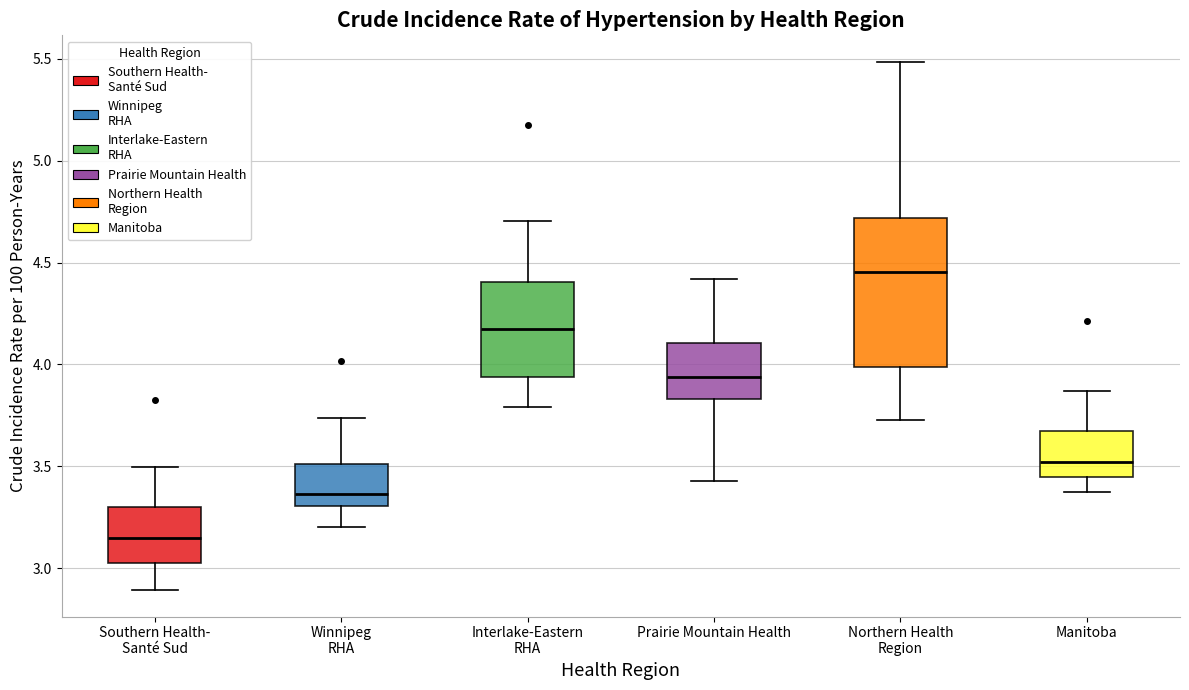

Reading left to right, read every box against the y-axis: the position of its median line, the range the box covers, and the ends of its whiskers. The values are not printed on the chart, so give them approximately, as read against the axis.

Southern Health- Santé Sud: median 3.15, box 3.05 to 3.30, whiskers 2.90 to 3.50
Winnipeg RHA: median 3.35, box 3.30 to 3.50, whiskers 3.20 to 3.75
Interlake-Eastern RHA: median 4.20, box 3.95 to 4.40, whiskers 3.80 to 4.70
Prairie Mountain Health: median 3.95, box 3.85 to 4.10, whiskers 3.45 to 4.40
Northern Health Region: median 4.45, box 4.00 to 4.70, whiskers 3.75 to 5.50
Manitoba: median 3.50, box 3.45 to 3.65, whiskers 3.35 to 3.85